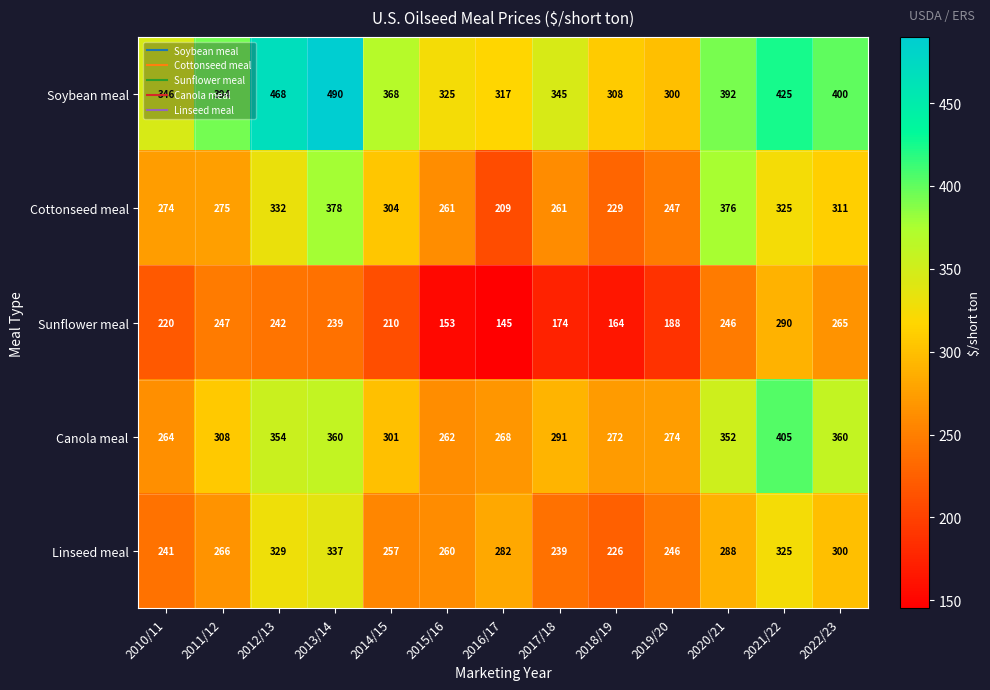

What is the sum of the Linseed meal values at 2022/23 and 2016/17?

582